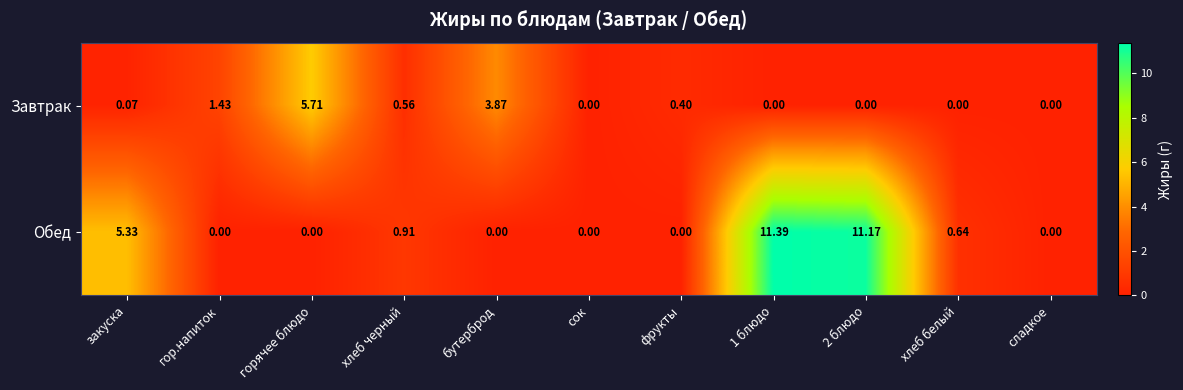

Where is Завтрак nearest to the value 2?

гор.напиток